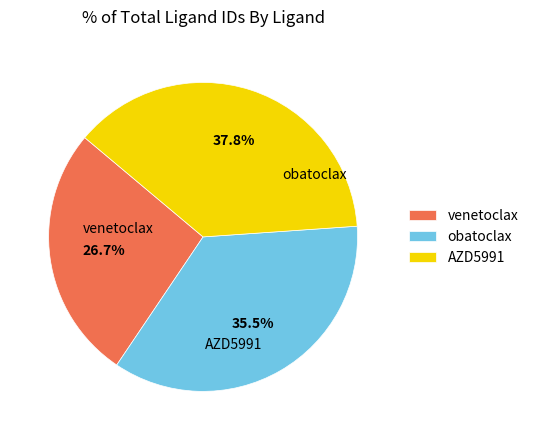

Do obatoclax and venetoclax together represent more than half of the pie?

Yes